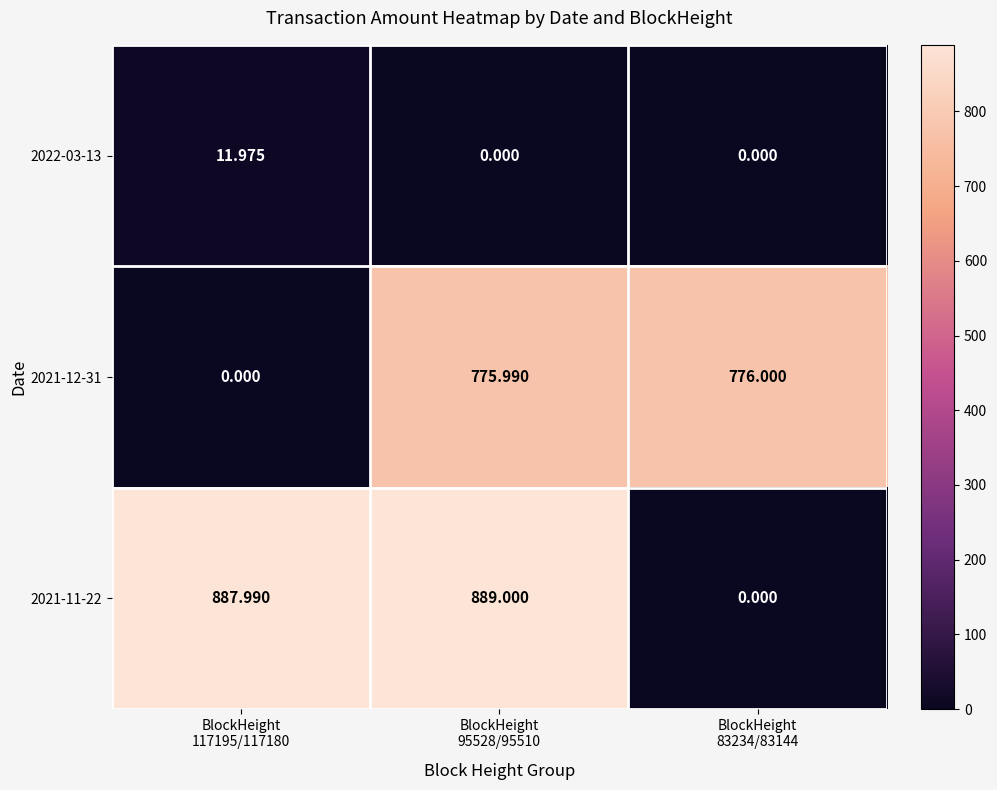

How many series are shown in this chart?

3